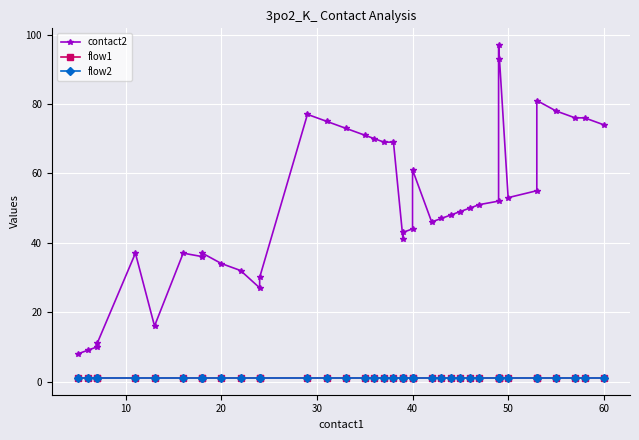

How many lines are shown in the chart?

3